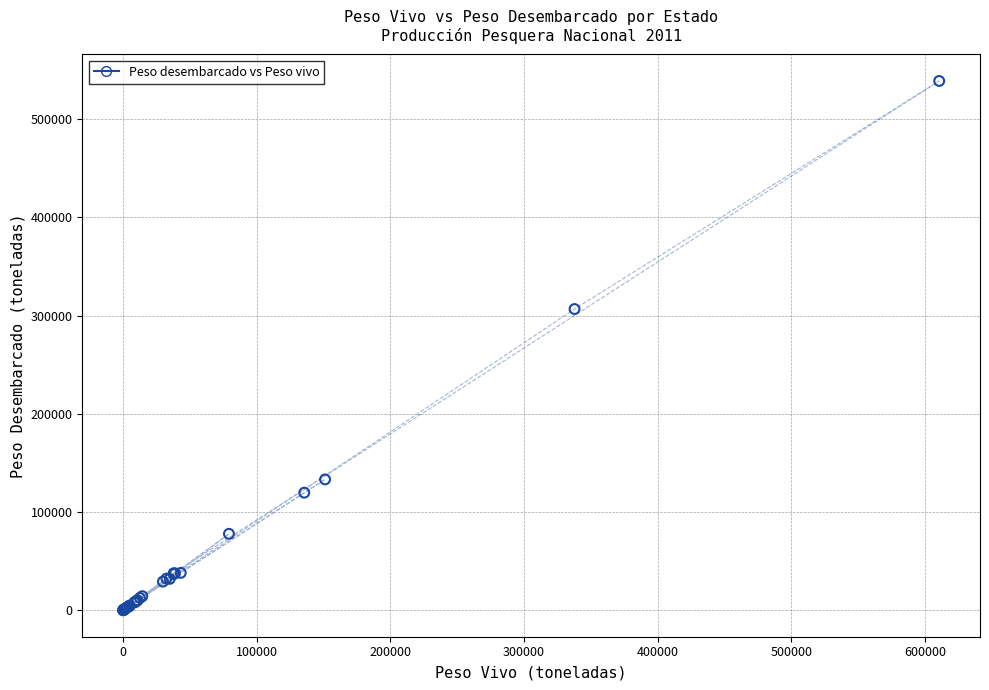

What Y value in the scatter plot is closest to 269411?

306636.0